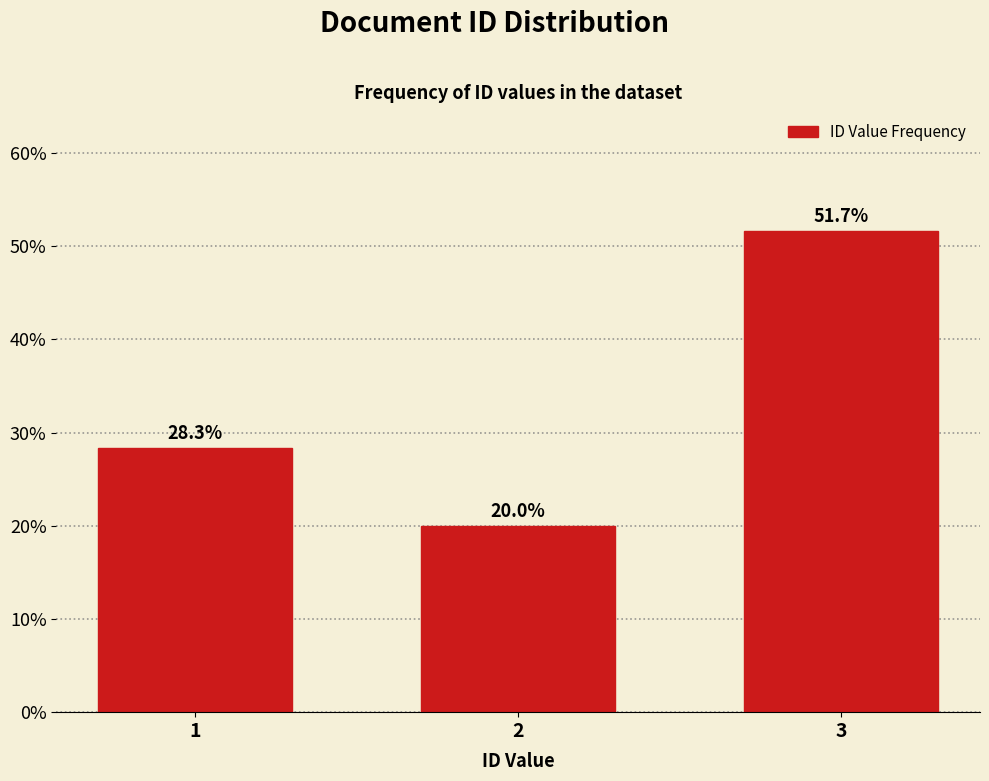

Reading left to right, what are all the values shown in this chart?

1=28.3	2=20.0	3=51.7